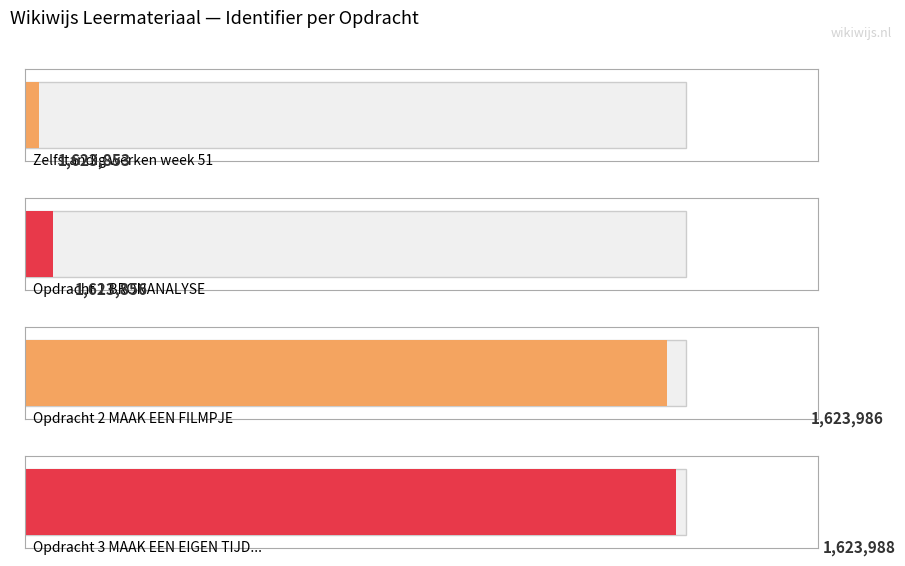

Reading left to right, what are all the values shown in this chart?

Zelfstandig werken week 51=1623853	Opdracht 1 BRONANALYSE=1623856	Opdracht 2 MAAK EEN FILMPJE=1623986	Opdracht 3 MAAK EEN EIGEN TIJDLIJN=1623988